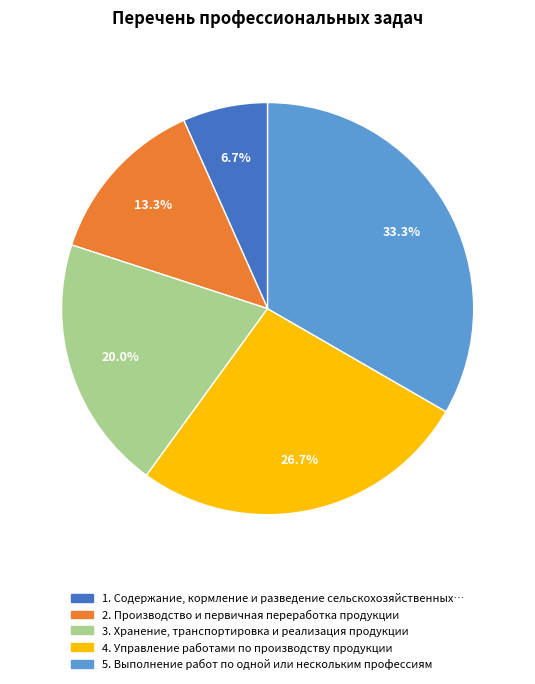

Does any single category account for the majority?

No